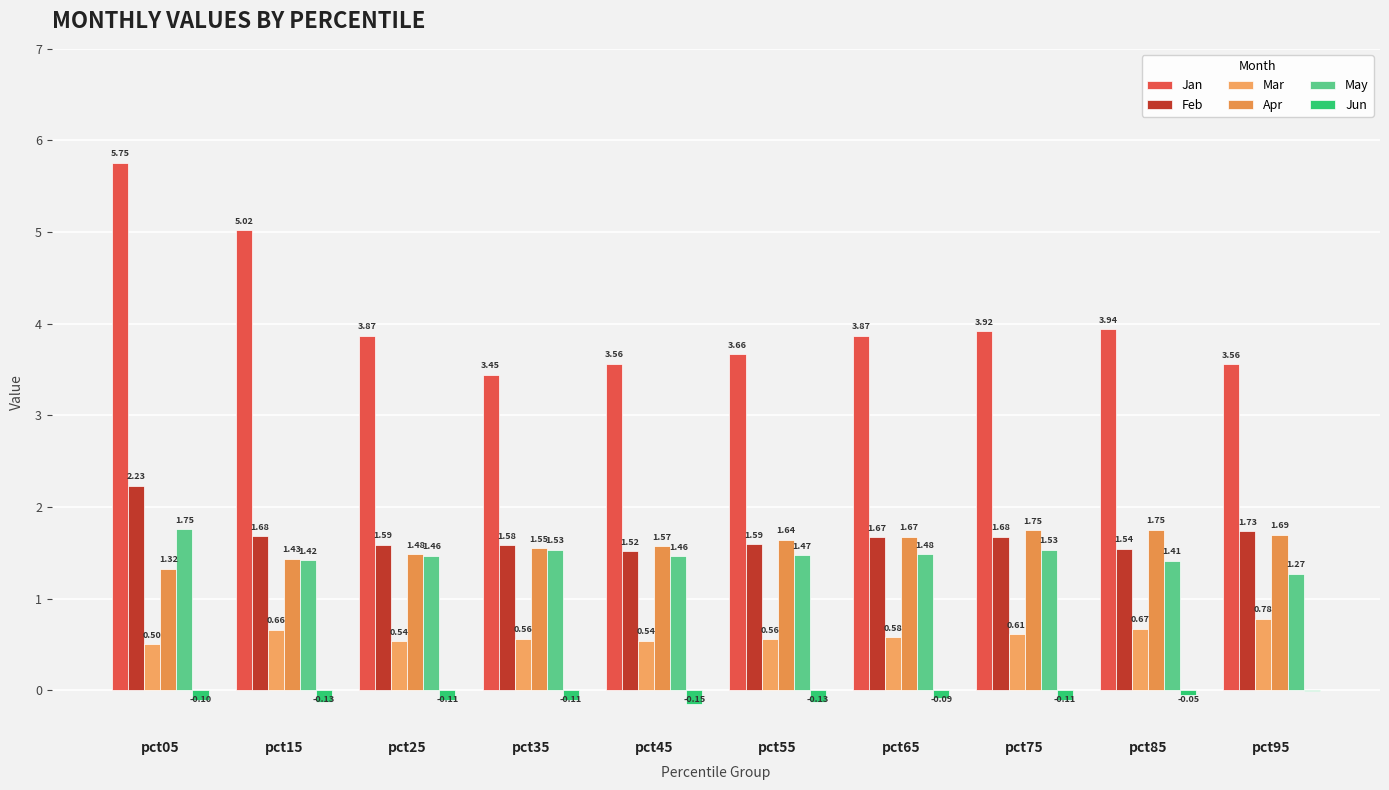

Between pct45 and pct95, which series saw the biggest shift?

Mar